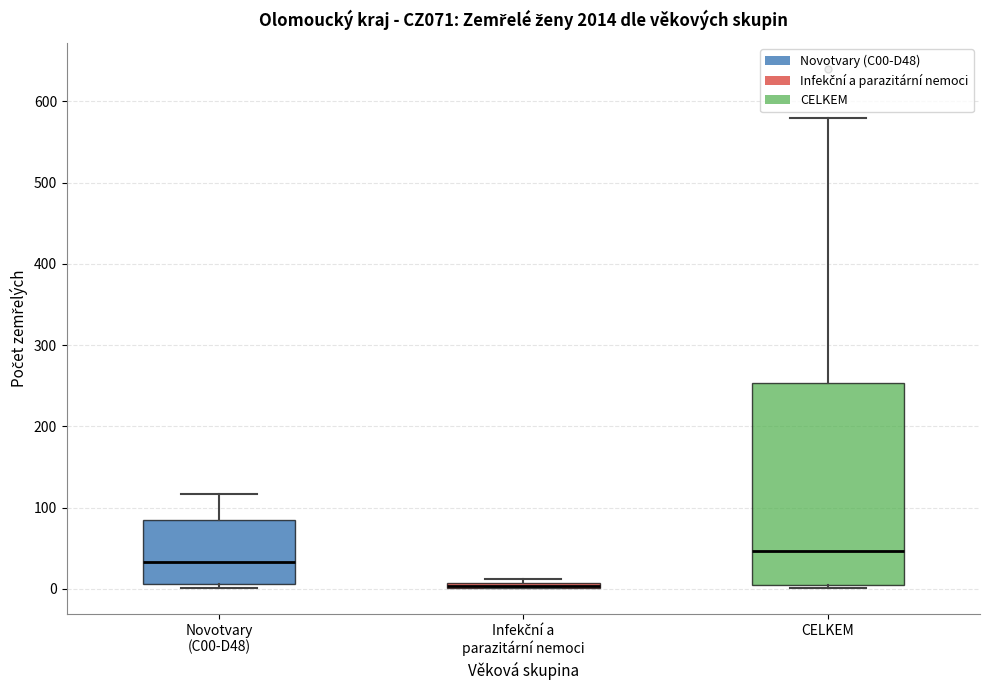

Where is the upper edge of the box for Infekční a parazitární nemoci on the y-axis? The values are not printed on the chart, so give them approximately, as read against the axis.

10